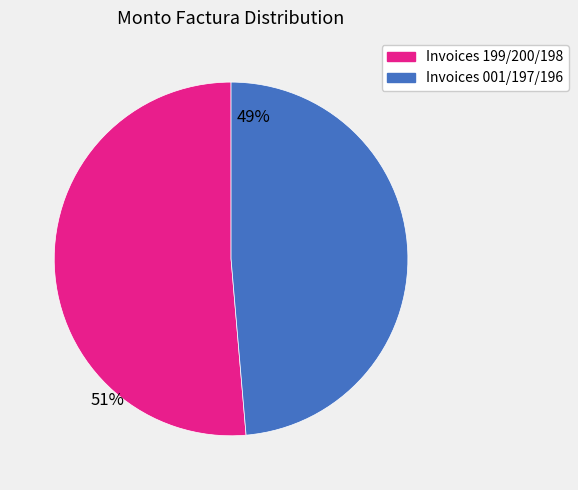

Does any single category account for the majority?

Yes